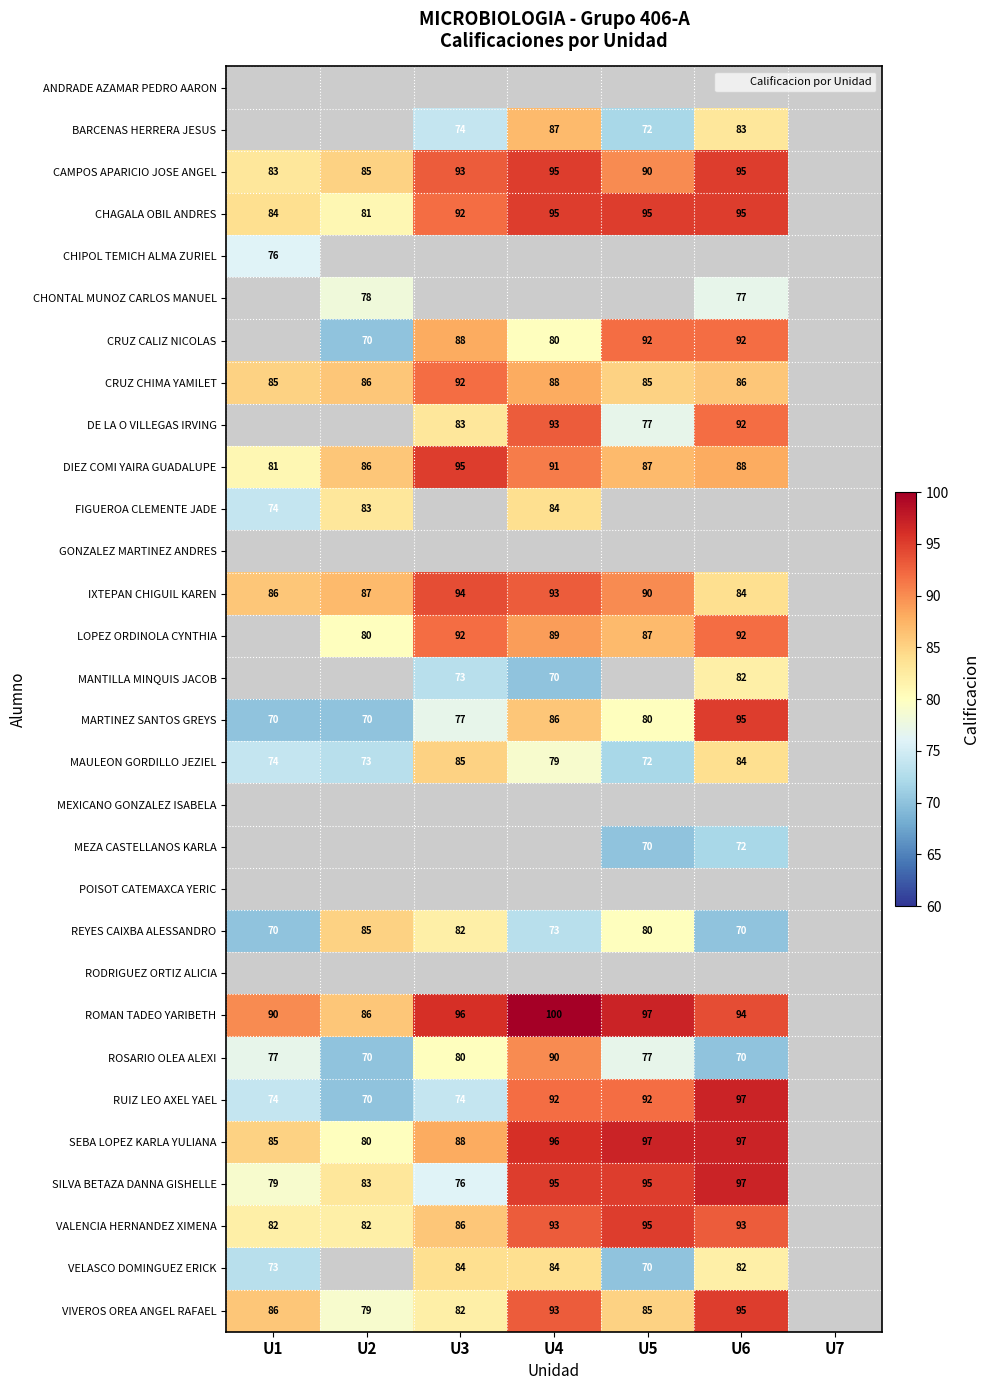

Is it true that CHIPOL TEMICH ALMA ZURIEL equals 21 at U1?

False